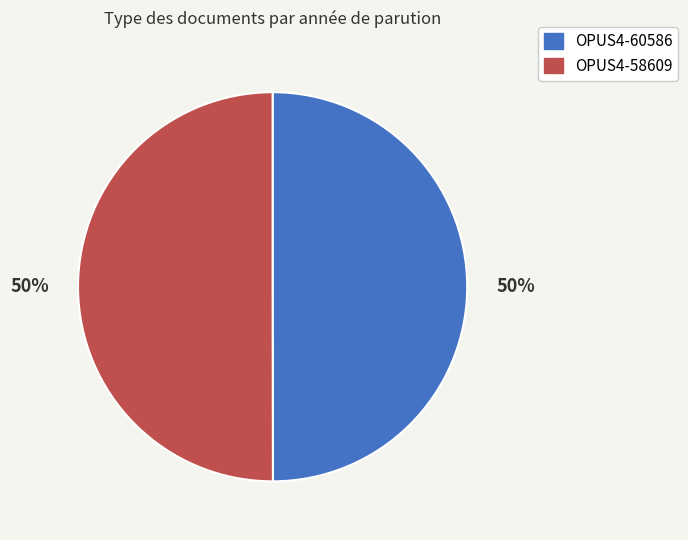

Approximately how many times larger is the value at OPUS4-60586 compared to OPUS4-58609?

1.0